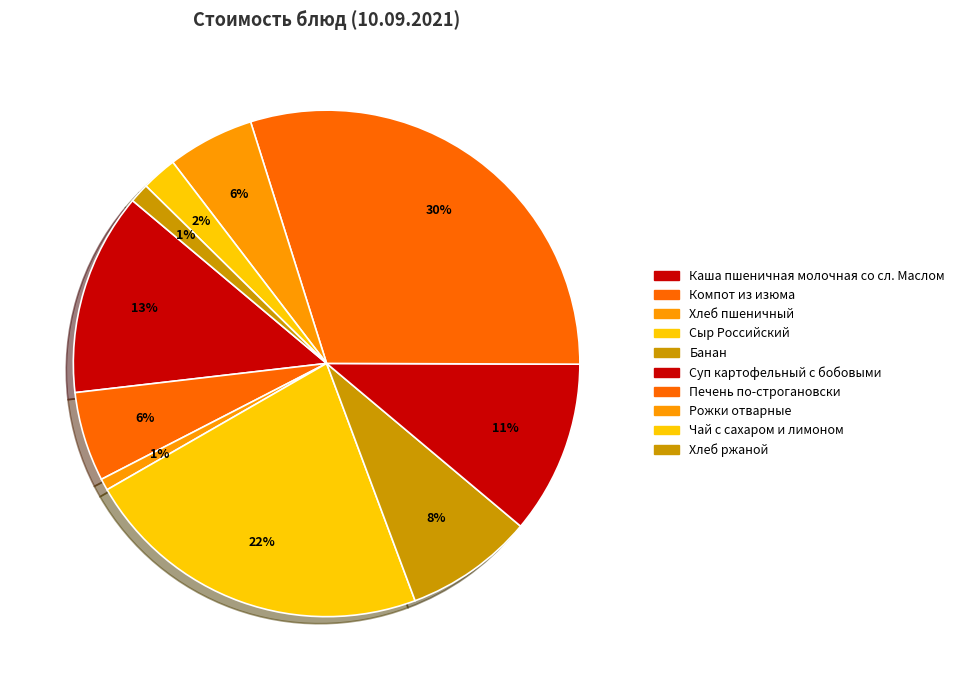

The Суп картофельный с бобовыми slice represents 11% of the pie. True or false?

True